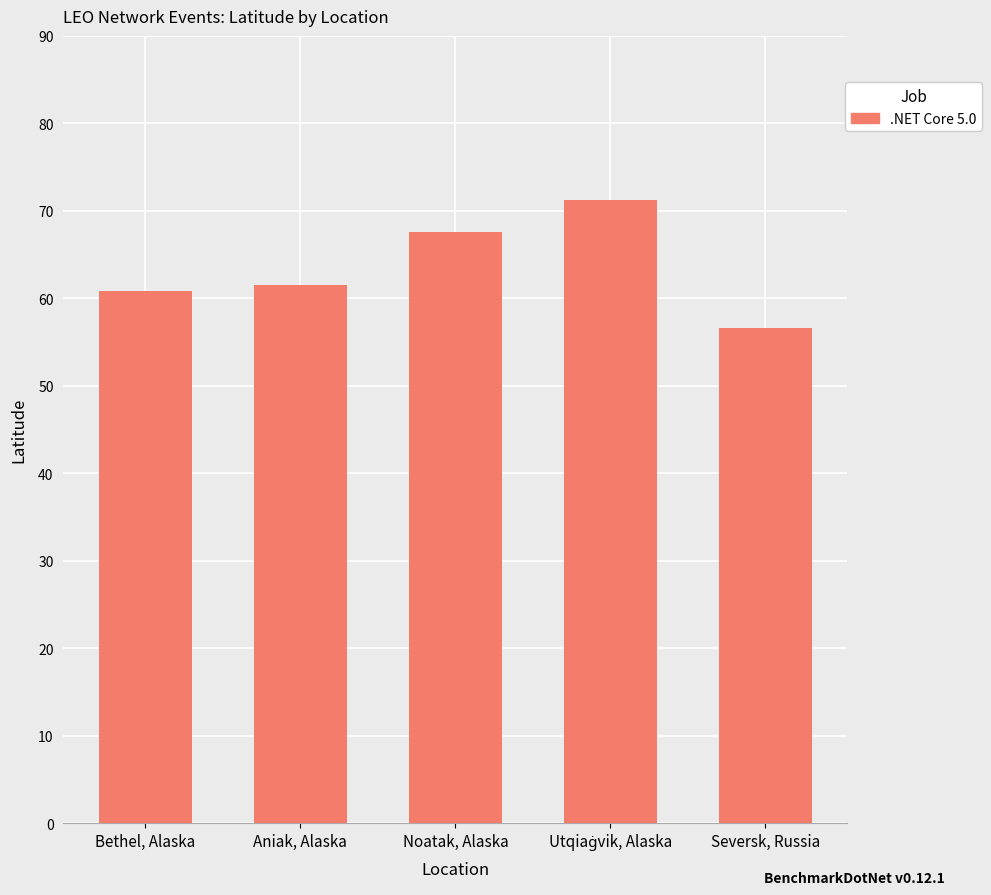

Read the value at Noatak, Alaska.

67.6